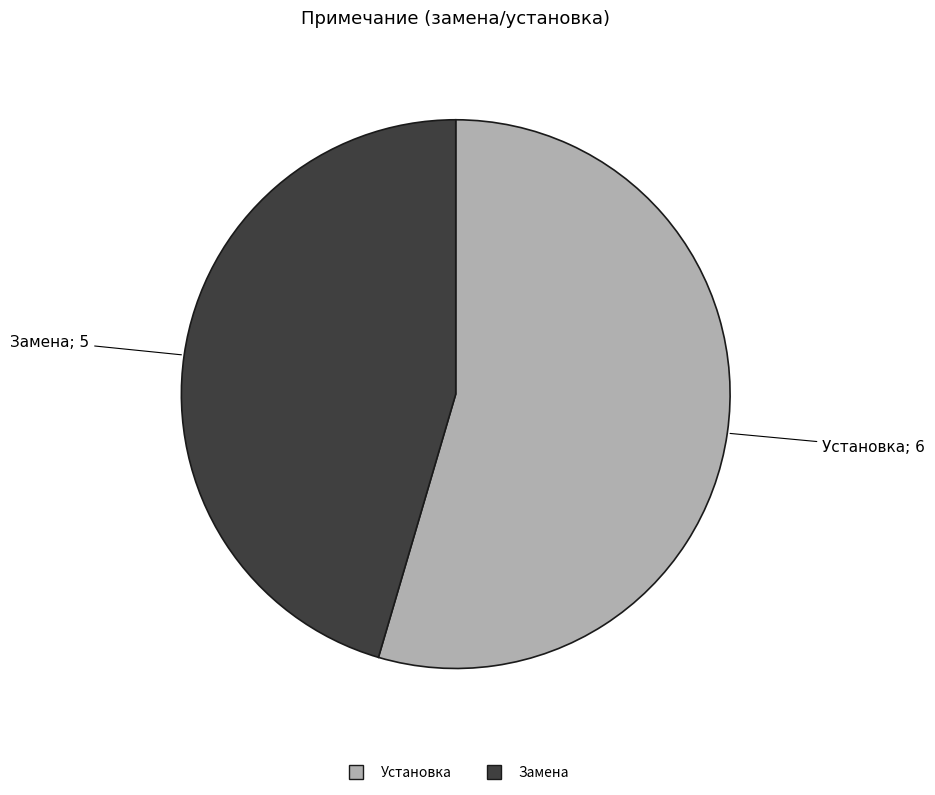

The Замена slice represents 33% of the pie. True or false?

False